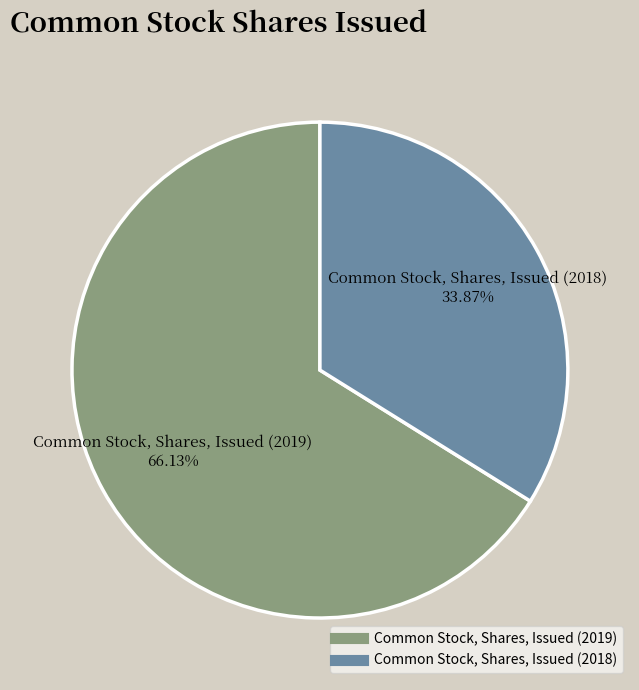

To the nearest percent, what portion does Common Stock, Shares, Issued (2018) represent?

34%